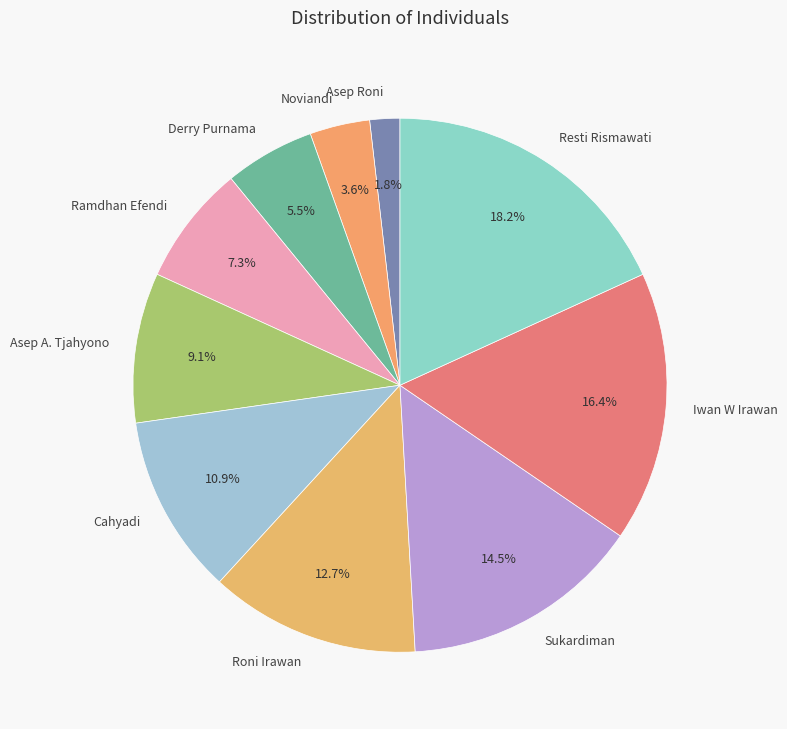

Combined, do Roni Irawan and Iwan W Irawan account for over 50%?

No